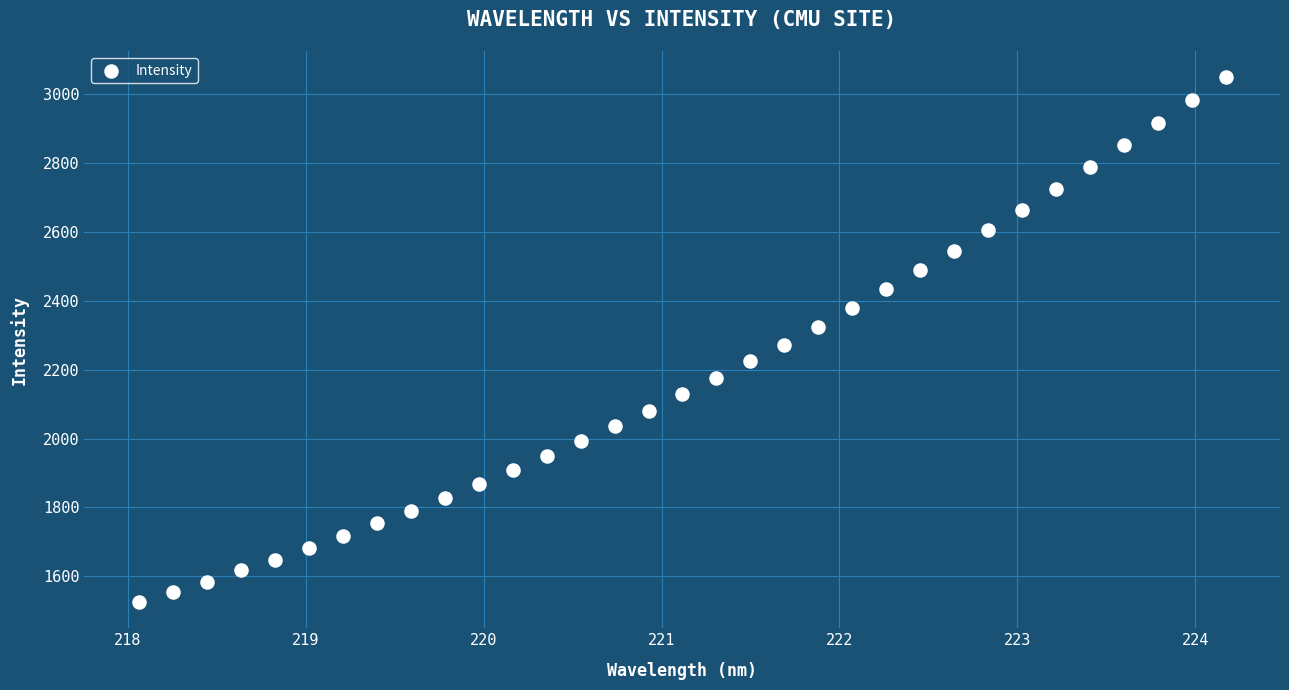

What is the range of Y values (max minus min)?

1524.1